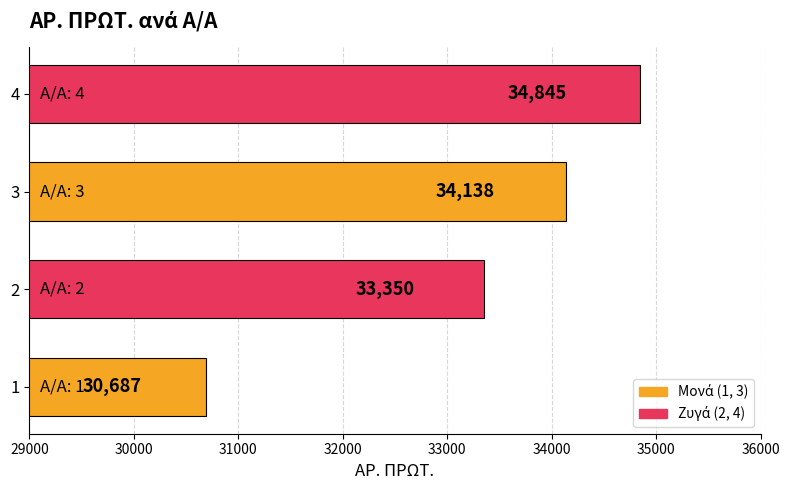

What is the average value?

33255